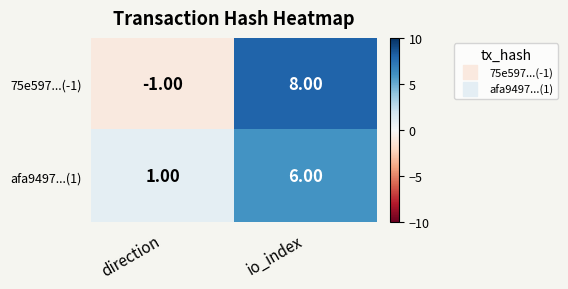

Rank the series at direction from lowest to highest value.

75e597...(-1), afa9497...(1)